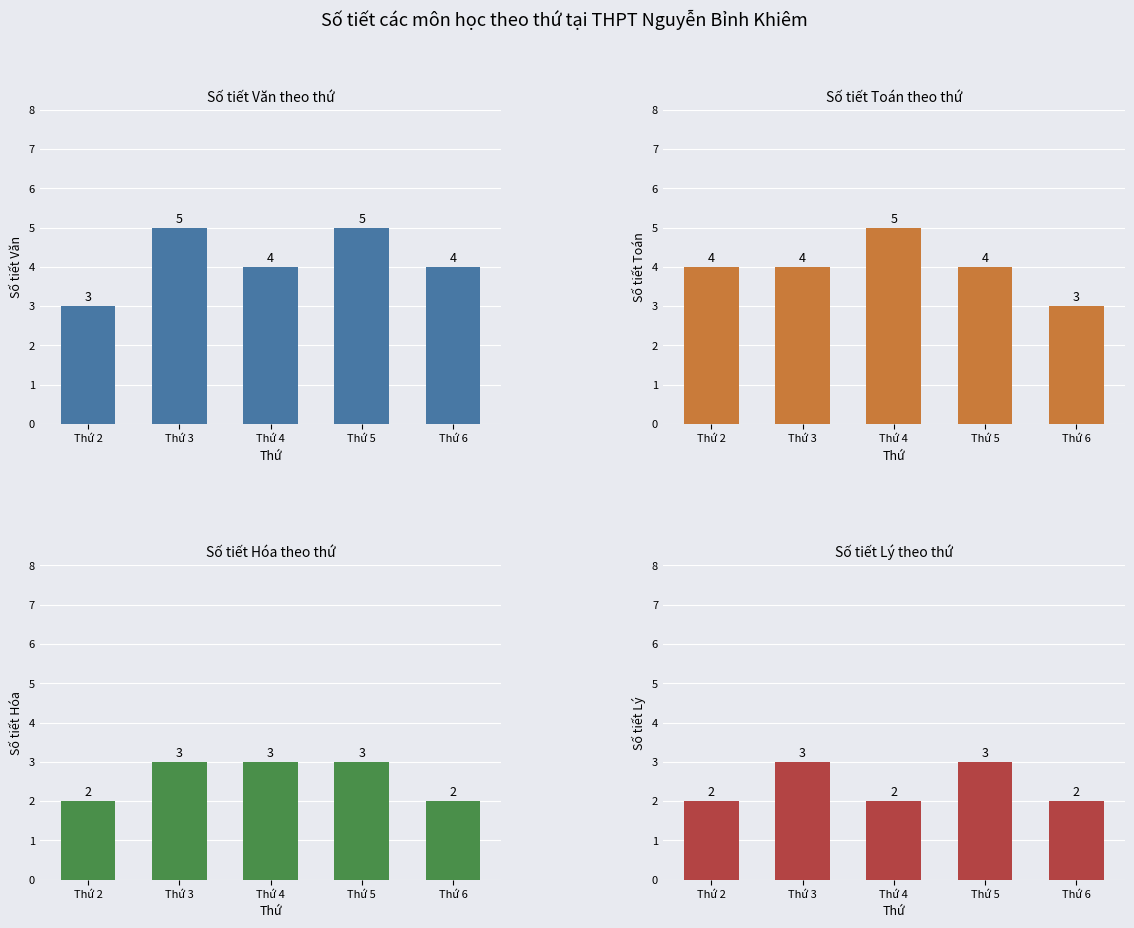

Reading left to right, what are all the values shown in this chart?

Văn: Thứ 2=3	Thứ 3=5	Thứ 4=4	Thứ 5=5	Thứ 6=4
Toán: Thứ 2=4	Thứ 3=4	Thứ 4=5	Thứ 5=4	Thứ 6=3
Hóa: Thứ 2=2	Thứ 3=3	Thứ 4=3	Thứ 5=3	Thứ 6=2
Lý: Thứ 2=2	Thứ 3=3	Thứ 4=2	Thứ 5=3	Thứ 6=2